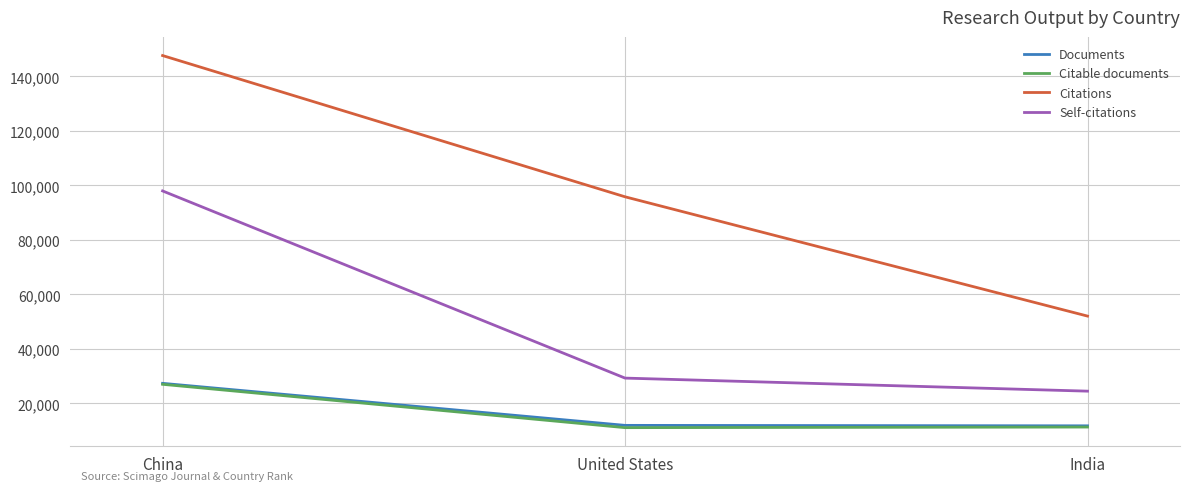

Which series has the widest spread of values?

Citations